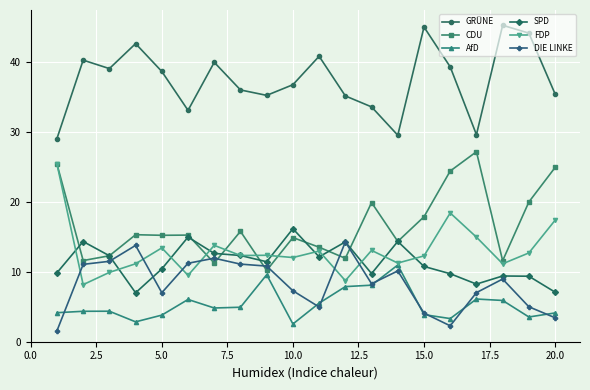

True or false: SPD has more than 1 interior local peaks.

True